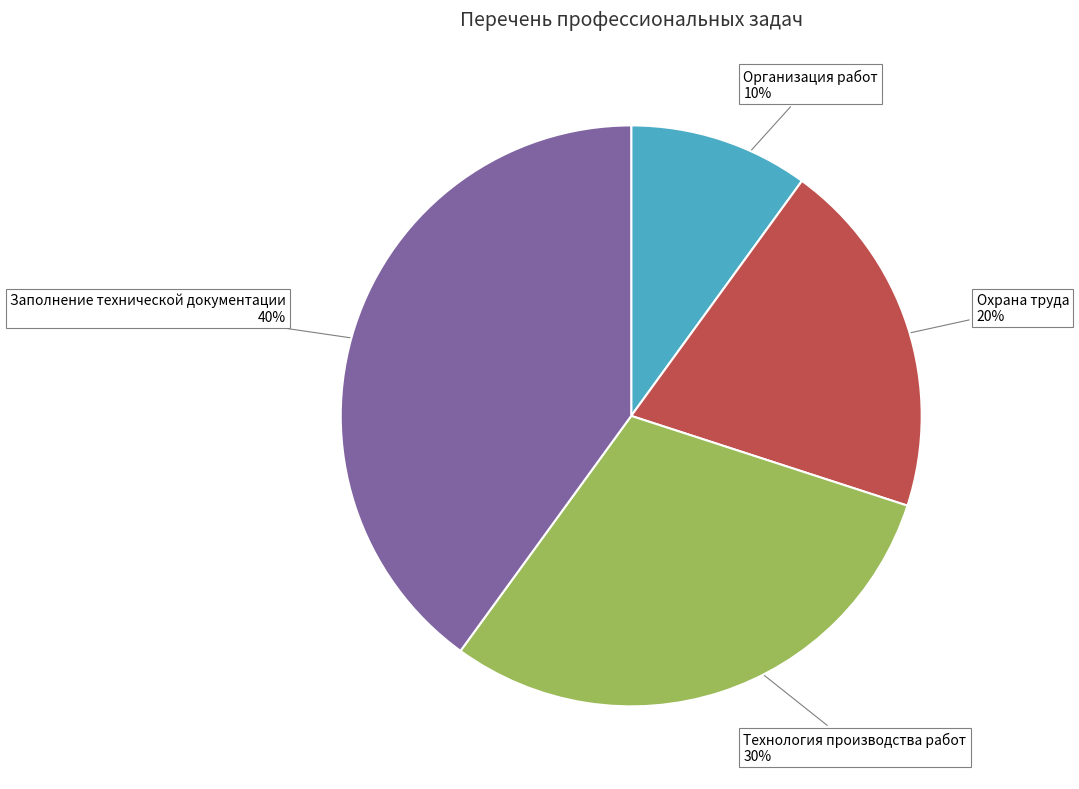

How many slices are in this pie chart?

4